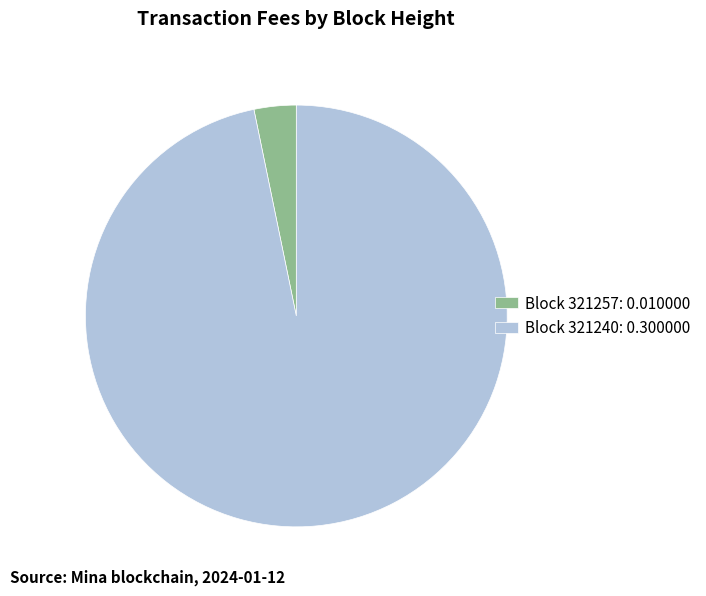

True or false: Block 321240: 0.300000 accounts for 84% of the total.

False